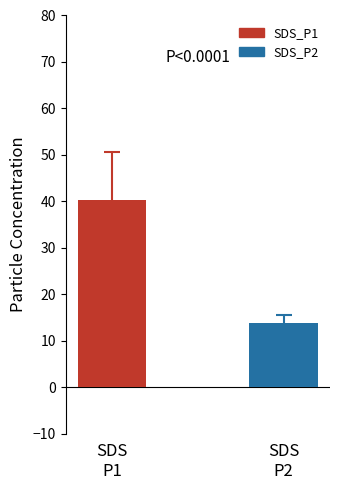

What is the minimum value shown in the chart?

13.8